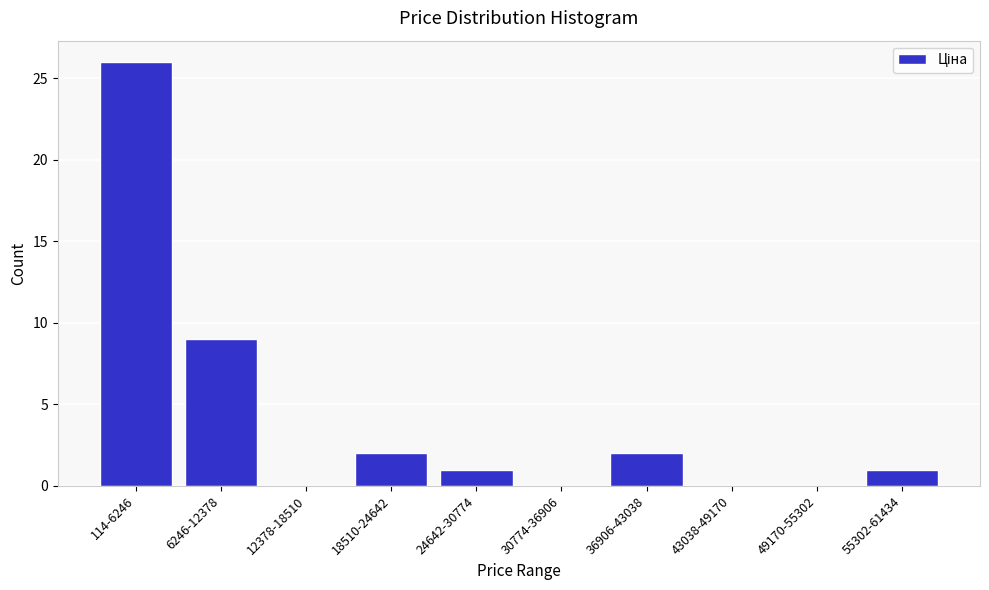

Reading left to right, what are all the values shown in this chart?

114-6246=26	6246-12378=9	12378-18510=0	18510-24642=2	24642-30774=1	30774-36906=0	36906-43038=2	43038-49170=0	49170-55302=0	55302-61434=1